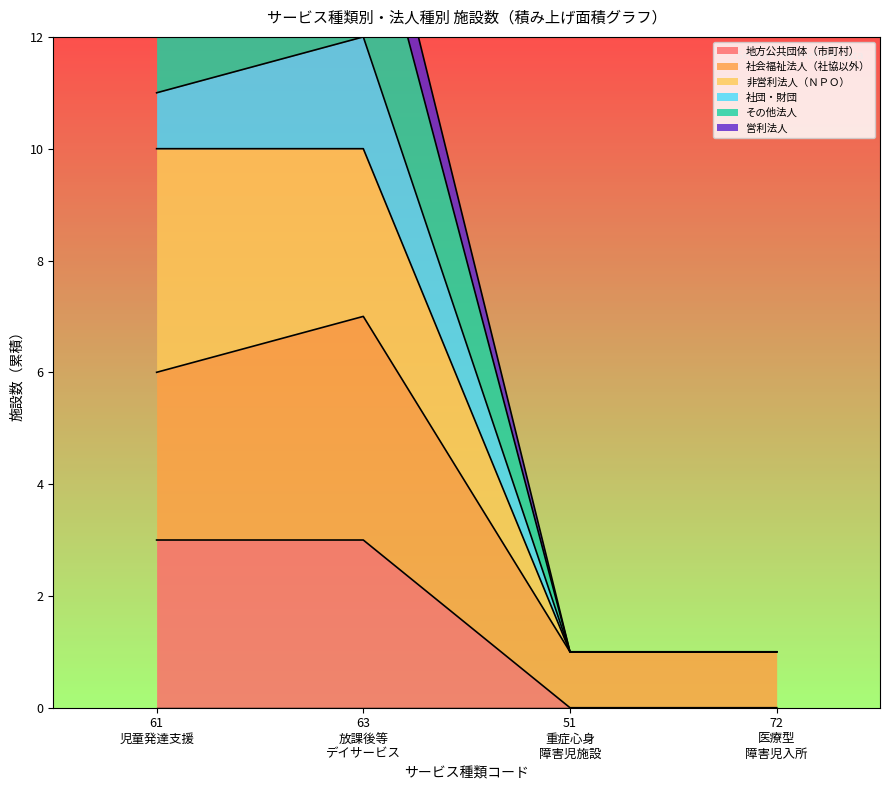

True or false: 非営利法人（ＮＰＯ） has more than 1 interior local peaks.

False